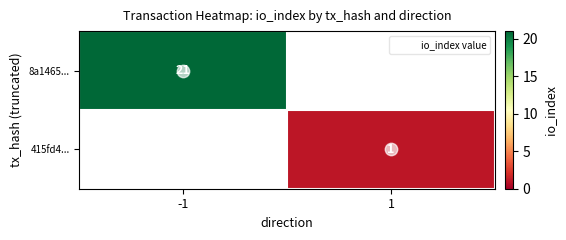

How many values in 8a1465... are above zero?

1